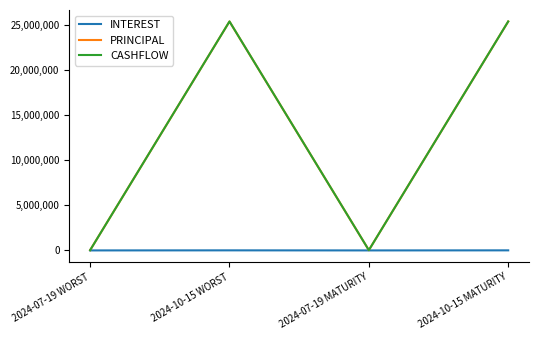

What are all the series names shown in the legend?

INTEREST, PRINCIPAL, CASHFLOW